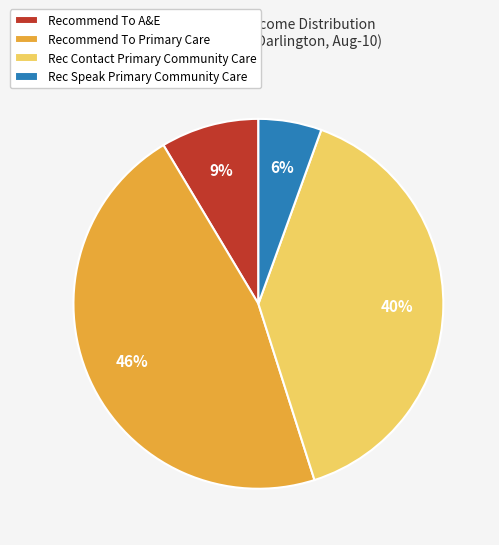

To the nearest percent, what percentage of the pie is Rec Contact Primary Community Care?

40%